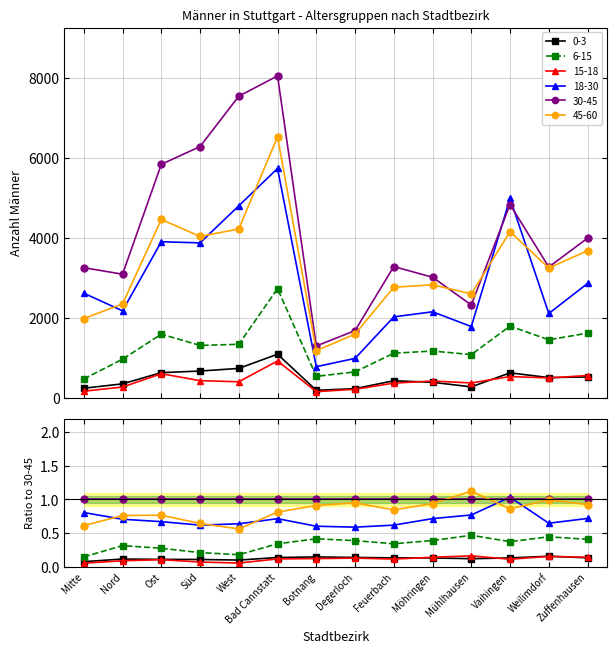

Count the number of categories in the chart.

14